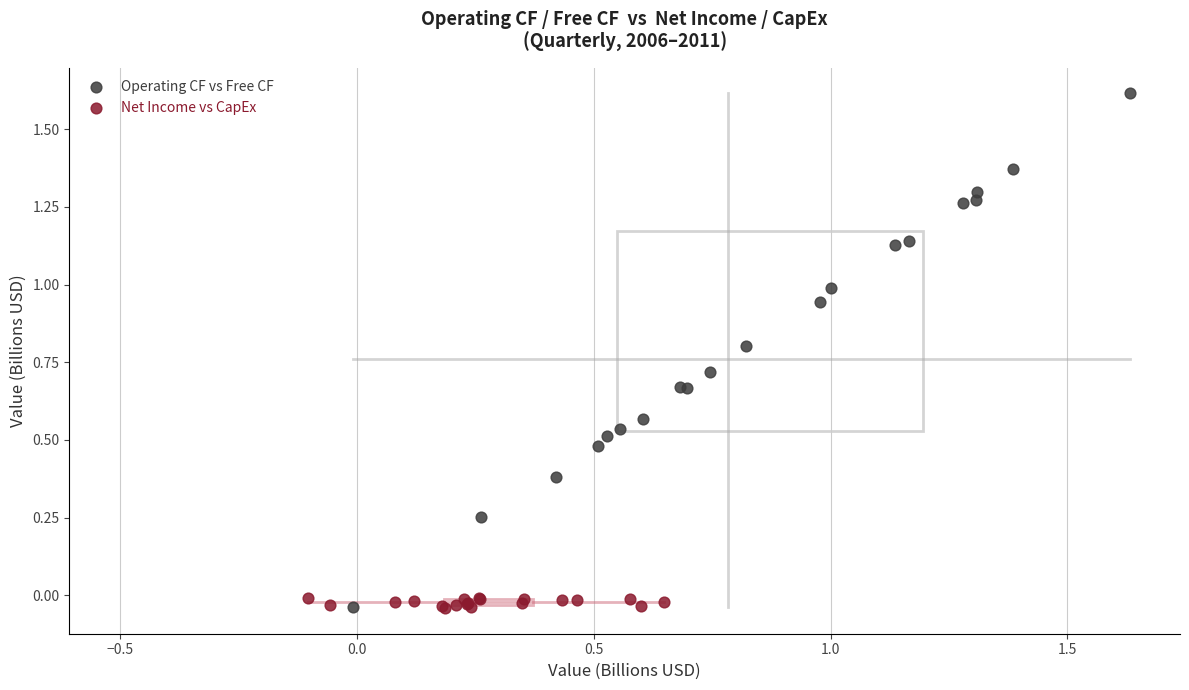

Which series has the largest Y range (max minus min)?

Operating CF vs Free CF